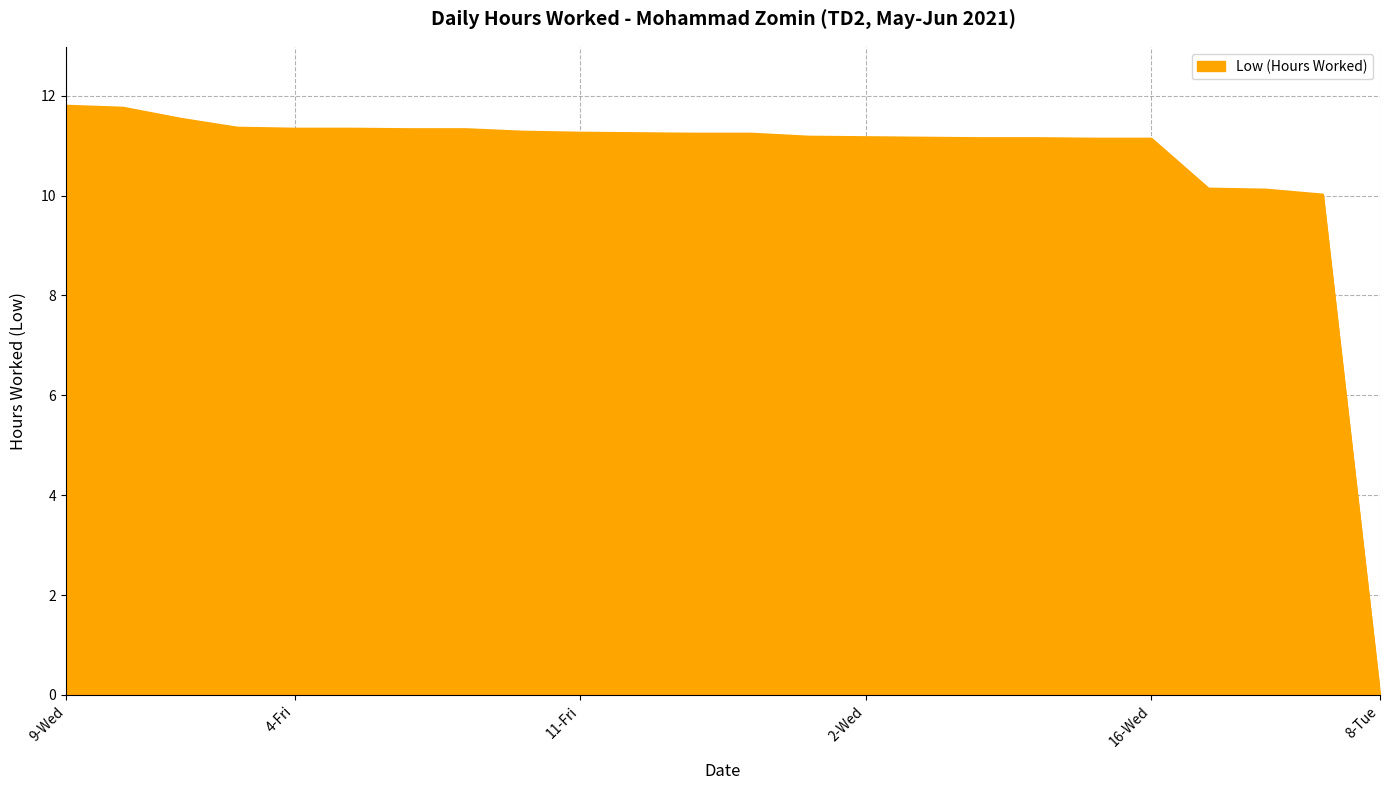

What is the maximum value shown in the chart?

11.8